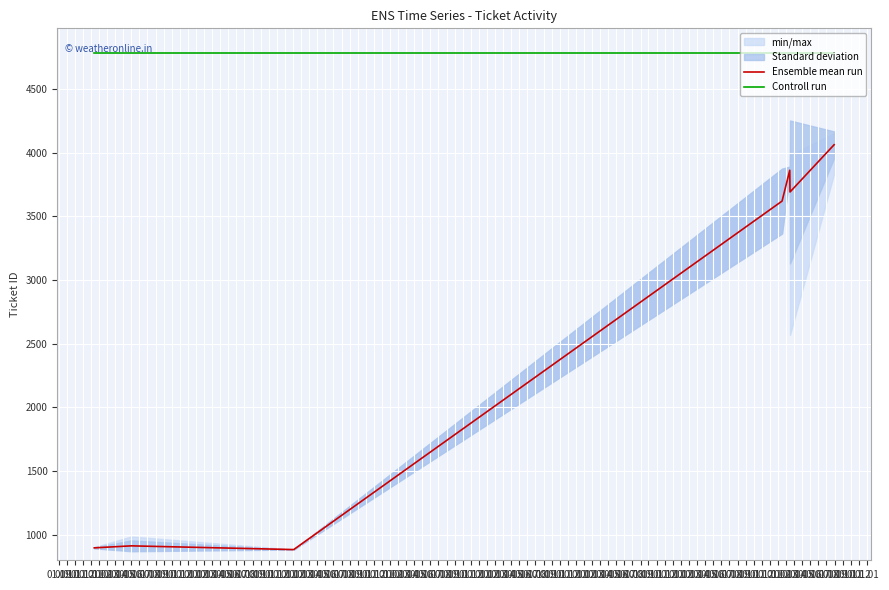

True or false: Ensemble mean run and Controll run cross at least once.

False